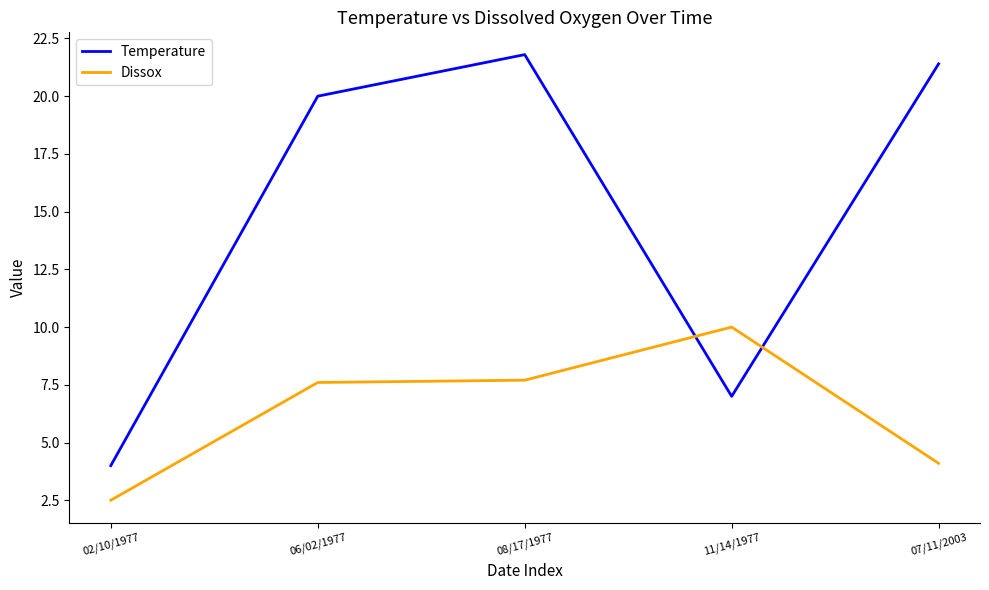

What position from the left is 11/14/1977?

4